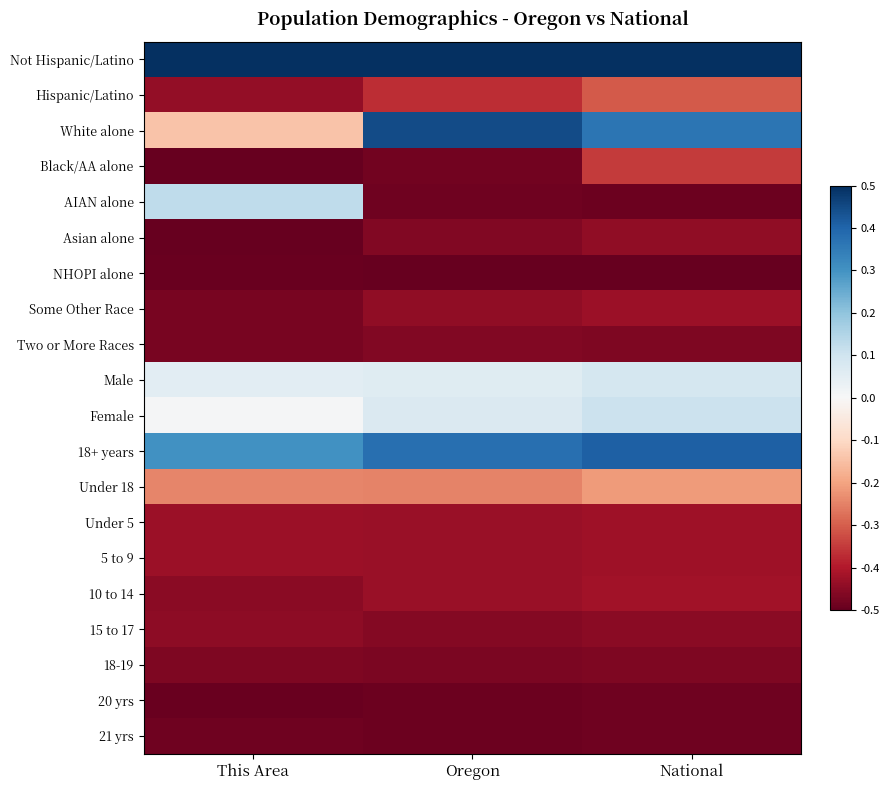

Which series has the largest total across all categories?

Not Hispanic/Latino